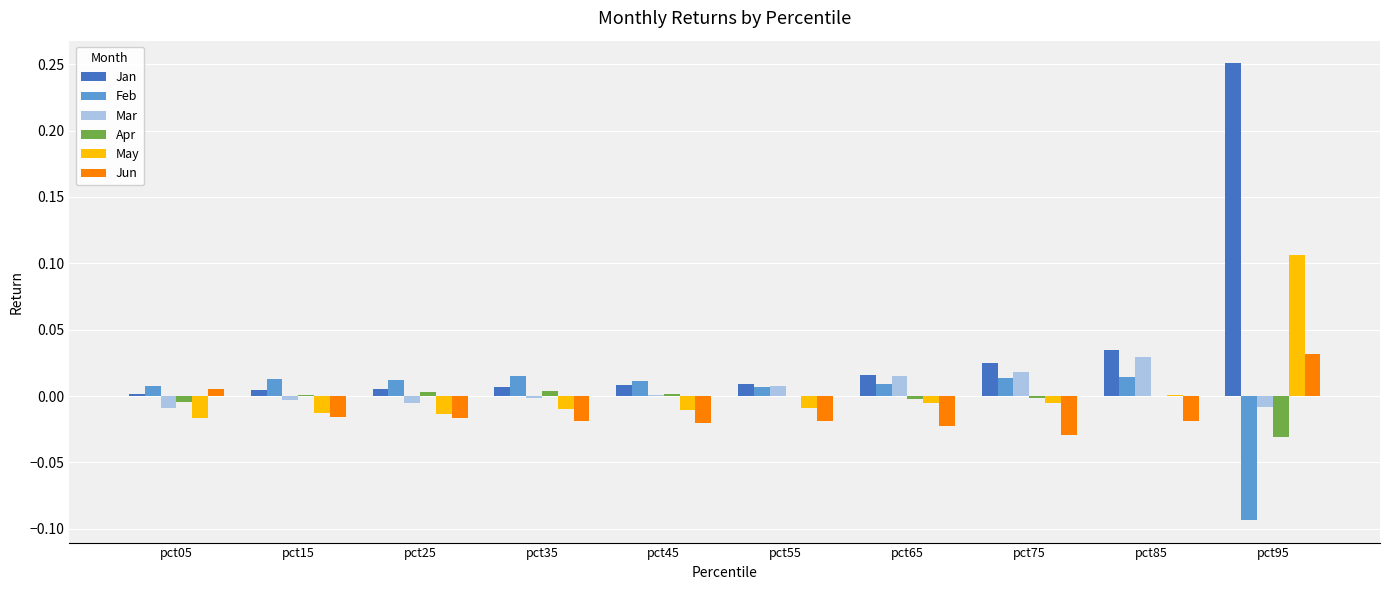

At which category is the sum across all series the highest?

pct95